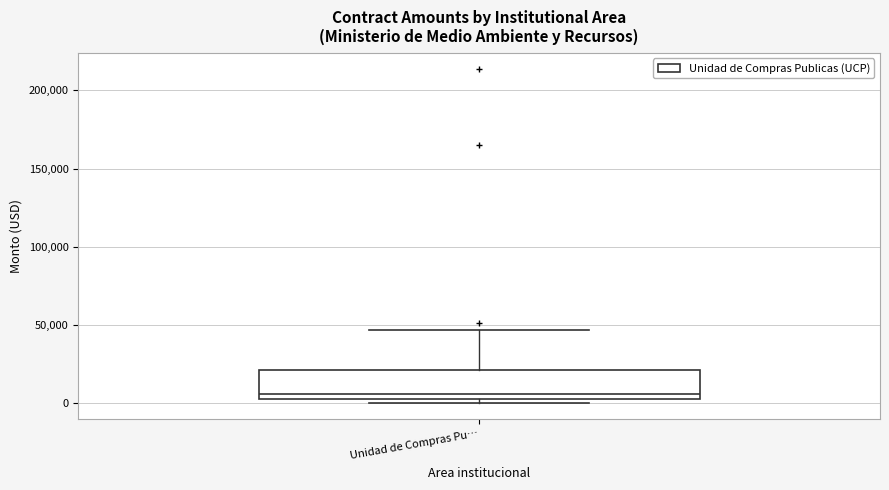

Transcribe this box plot: give where the median line is, the range the box spans, and where the two whiskers end, as read against the y-axis. The values are not printed on the chart, so give them approximately, as read against the axis.

median 5000, box 0 to 20000, whiskers 0 (just below the box's lower edge) to 45000